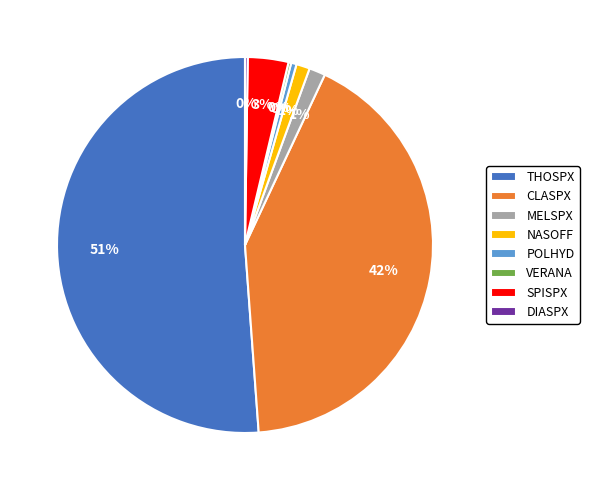

To the nearest percent, what portion does MELSPX represent?

1%